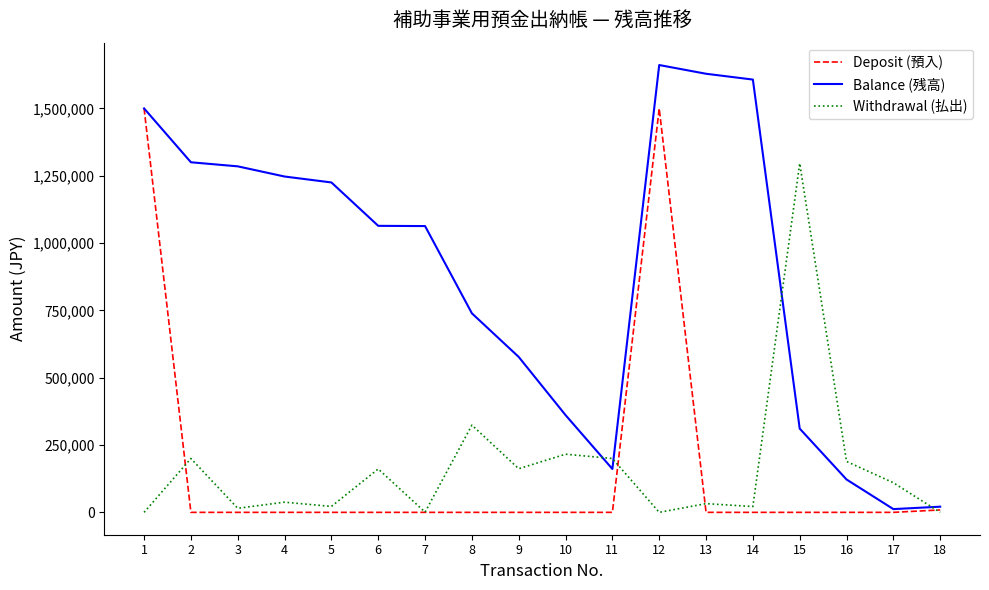

Does the chart have visible grid lines?

No